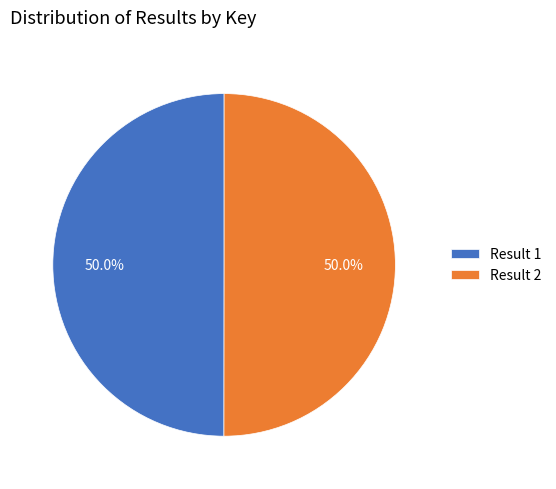

What portion of the pie excludes Result 2?

50.0%